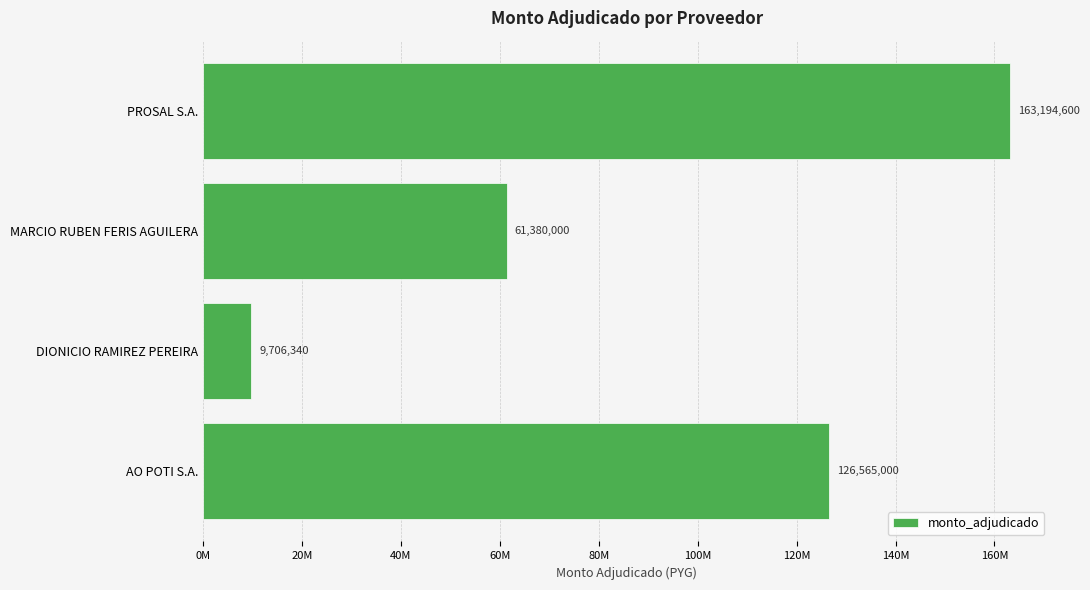

What is the sum of all values?

360845940